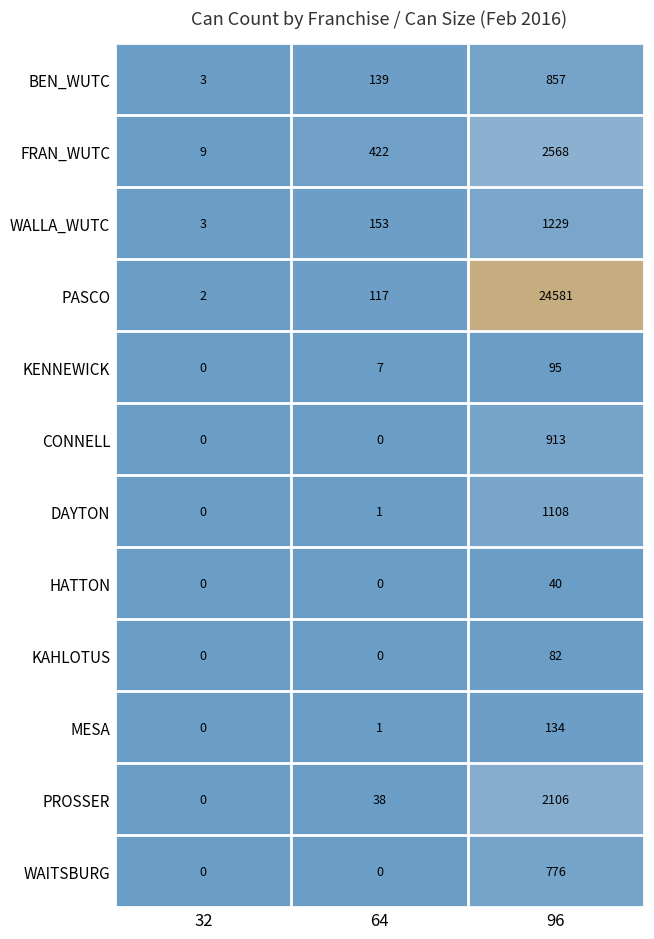

At which category is the sum across all series the highest?

96